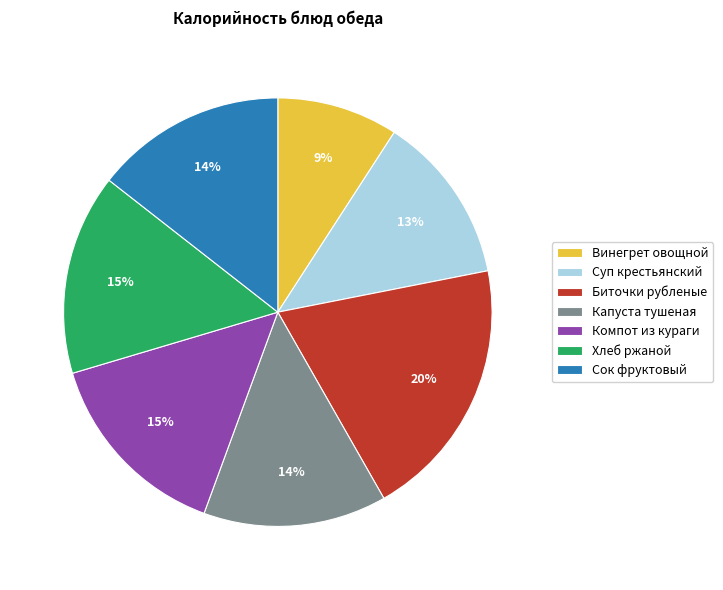

Which category has the smallest portion of the pie?

Винегрет овощной